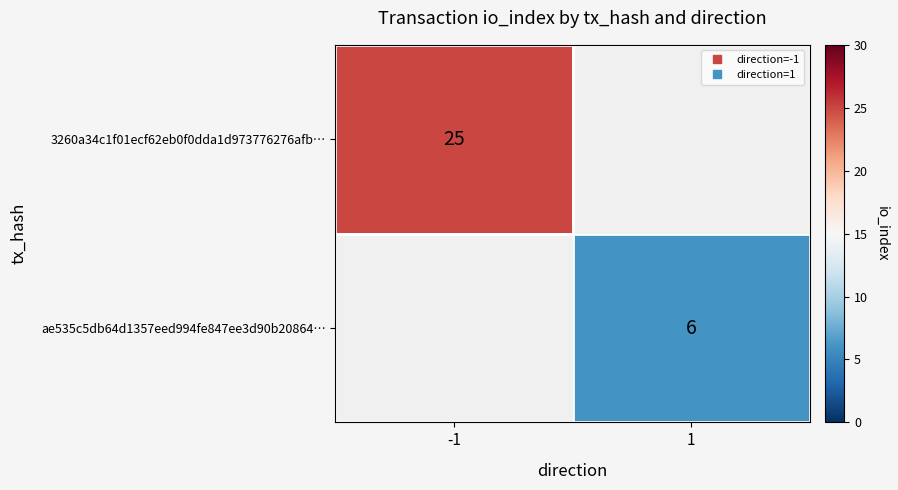

List the labels in order of 3260a34c1f01ecf62eb0f0dda1d973776276afb… value, smallest first.

-1, 1